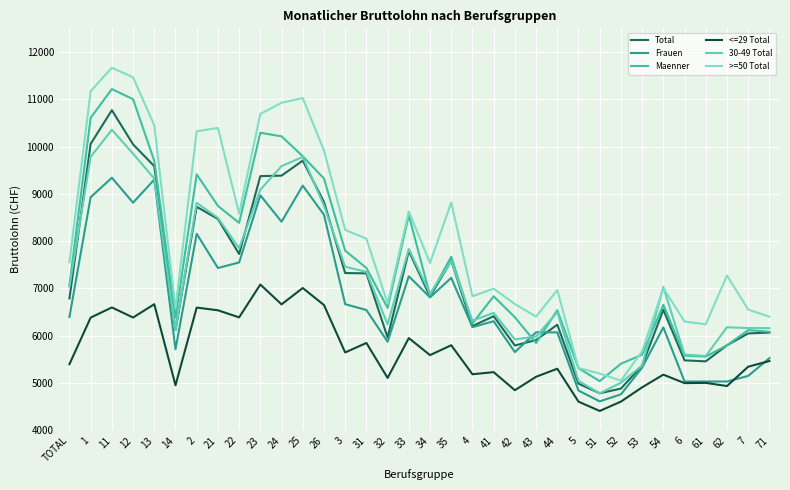

At how many categories does at least one series exceed 7693?

15